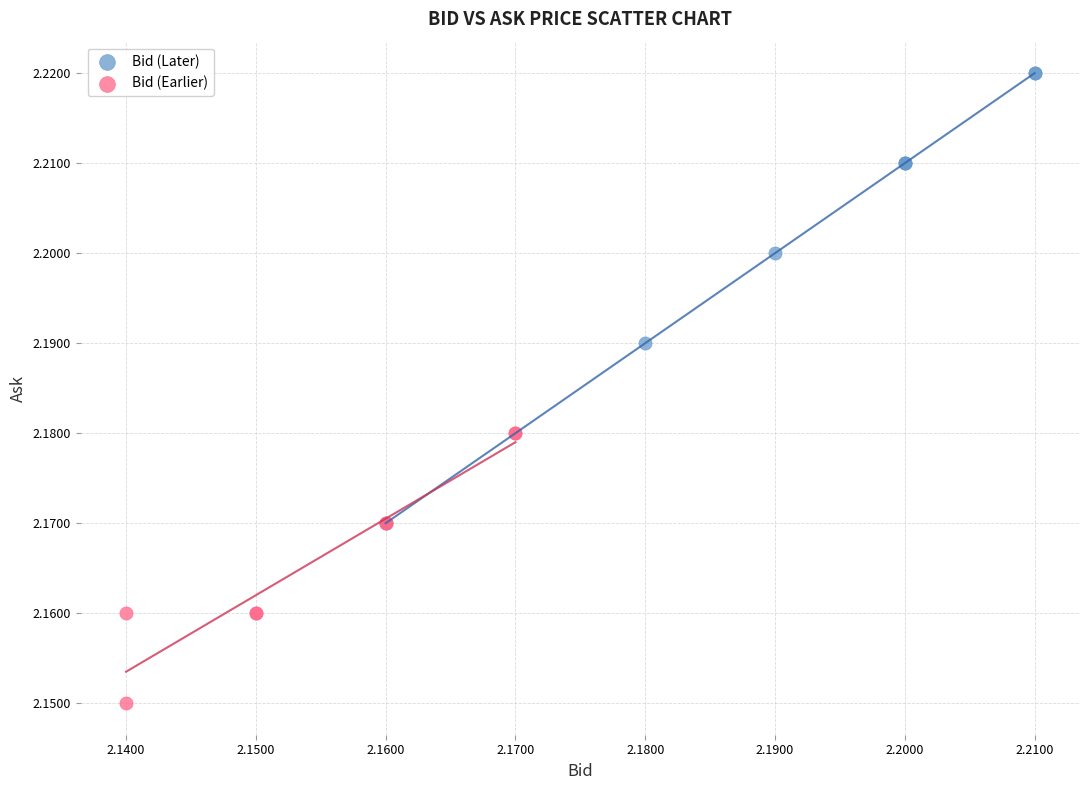

Which series reaches the minimum Y coordinate?

Bid (Earlier)